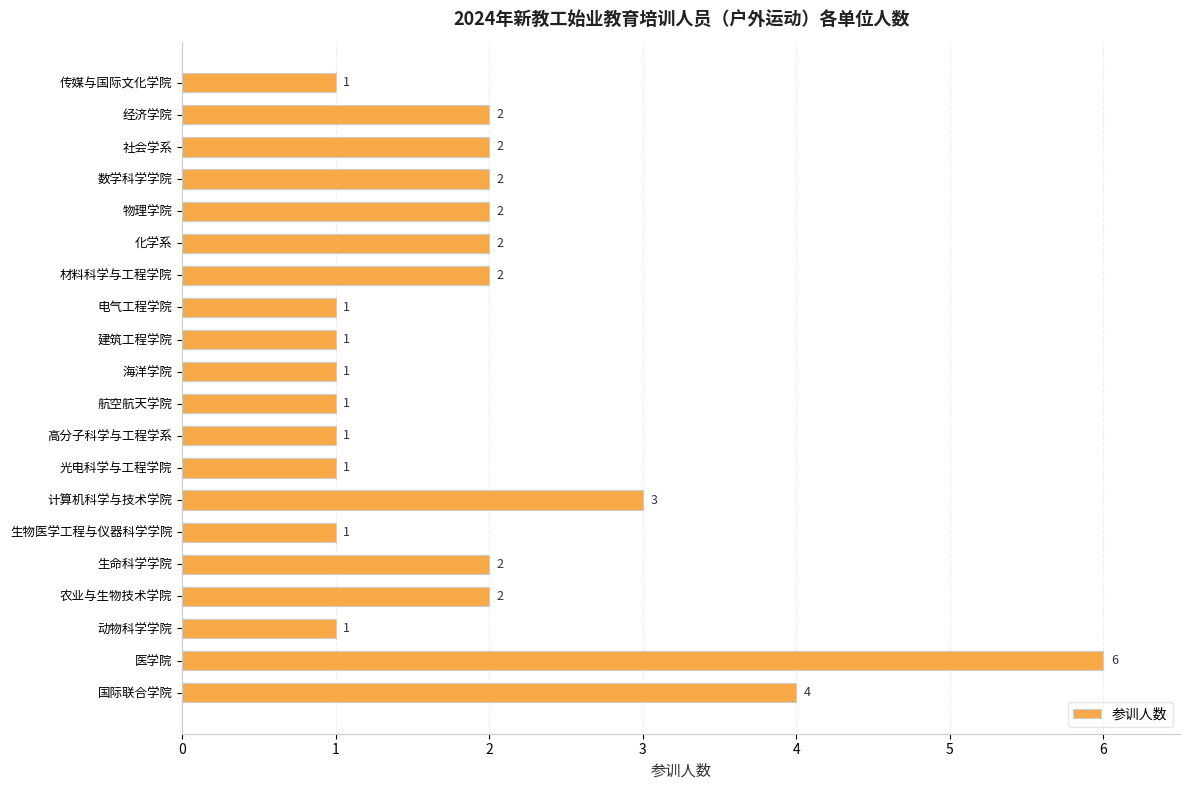

Reading top to bottom, extract all data points from this chart.

传媒与国际文化学院=1	经济学院=2	社会学系=2	数学科学学院=2	物理学院=2	化学系=2	材料科学与工程学院=2	电气工程学院=1	建筑工程学院=1	海洋学院=1	航空航天学院=1	高分子科学与工程学系=1	光电科学与工程学院=1	计算机科学与技术学院=3	生物医学工程与仪器科学学院=1	生命科学学院=2	农业与生物技术学院=2	动物科学学院=1	医学院=6	国际联合学院=4